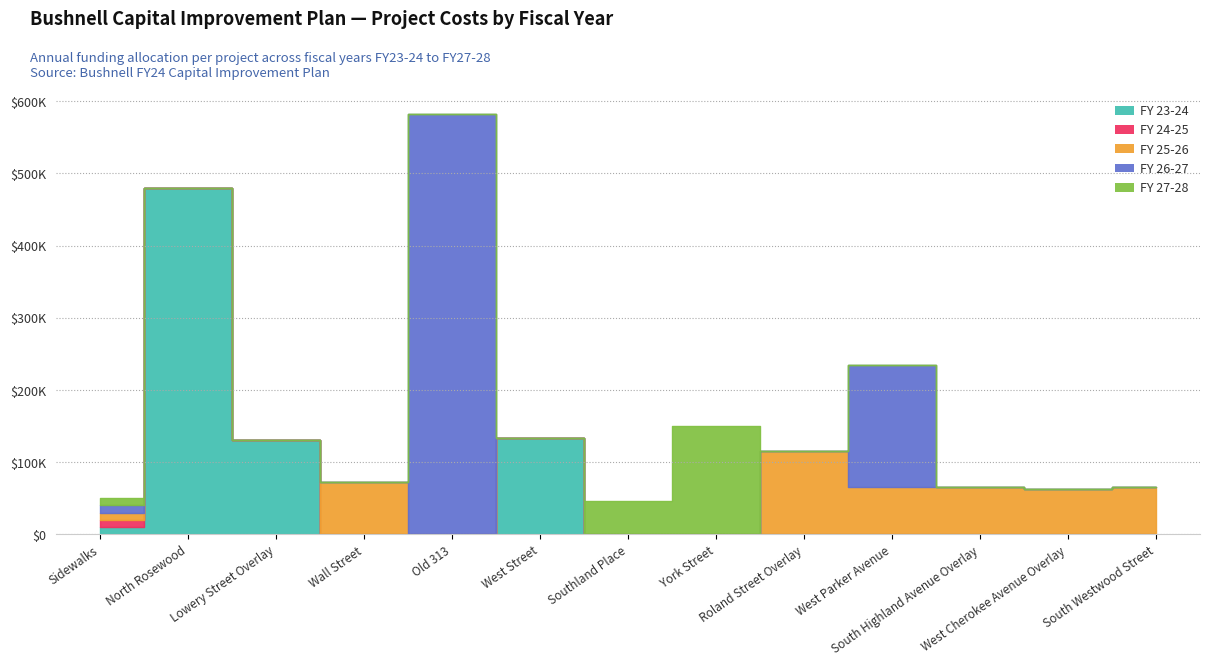

How many values in FY 25-26 are above zero?

7